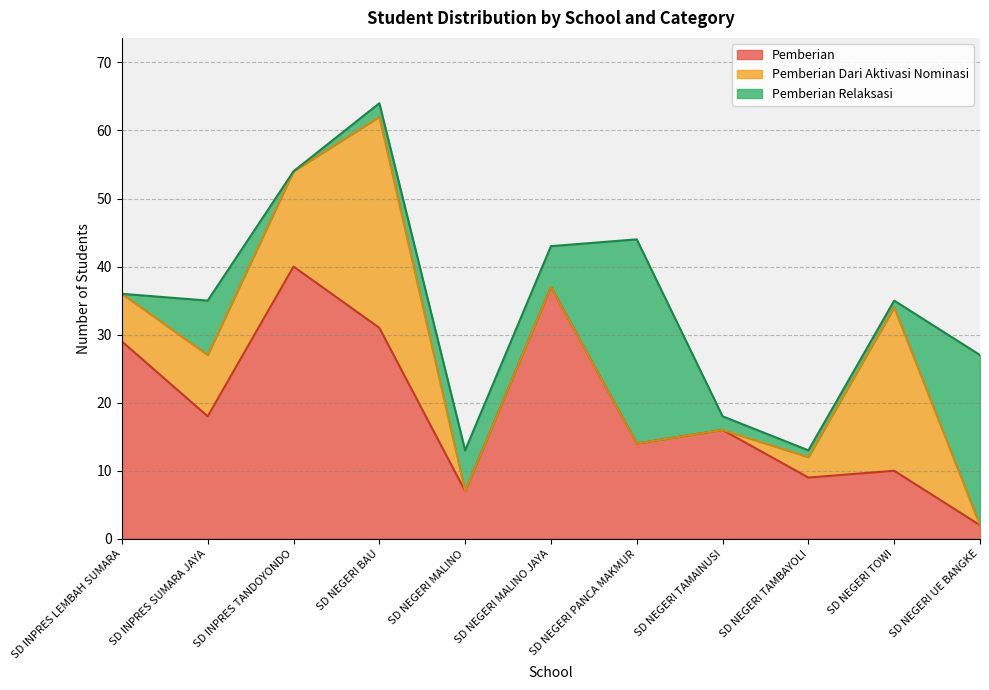

What is the total value across all series at SD INPRES TANDOYONDO?

54